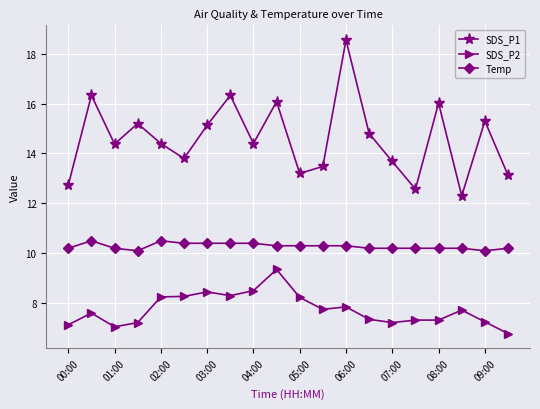

What are all the series names shown in the legend?

SDS_P1, SDS_P2, Temp